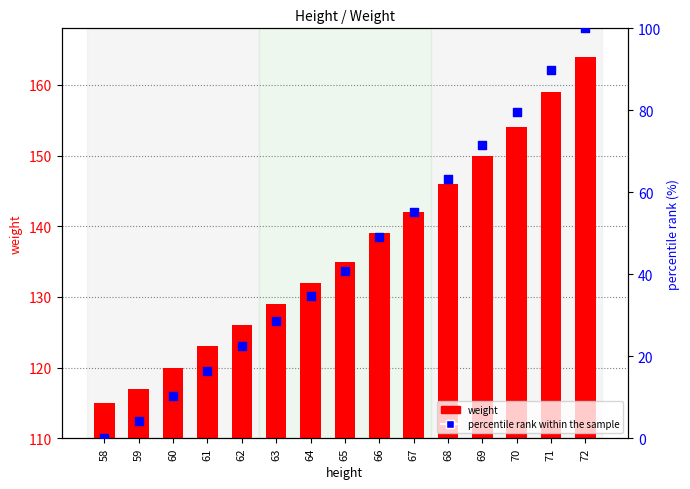

Is the value of weight at 66 greater than the value of percentile rank within the sample at 68?

Yes